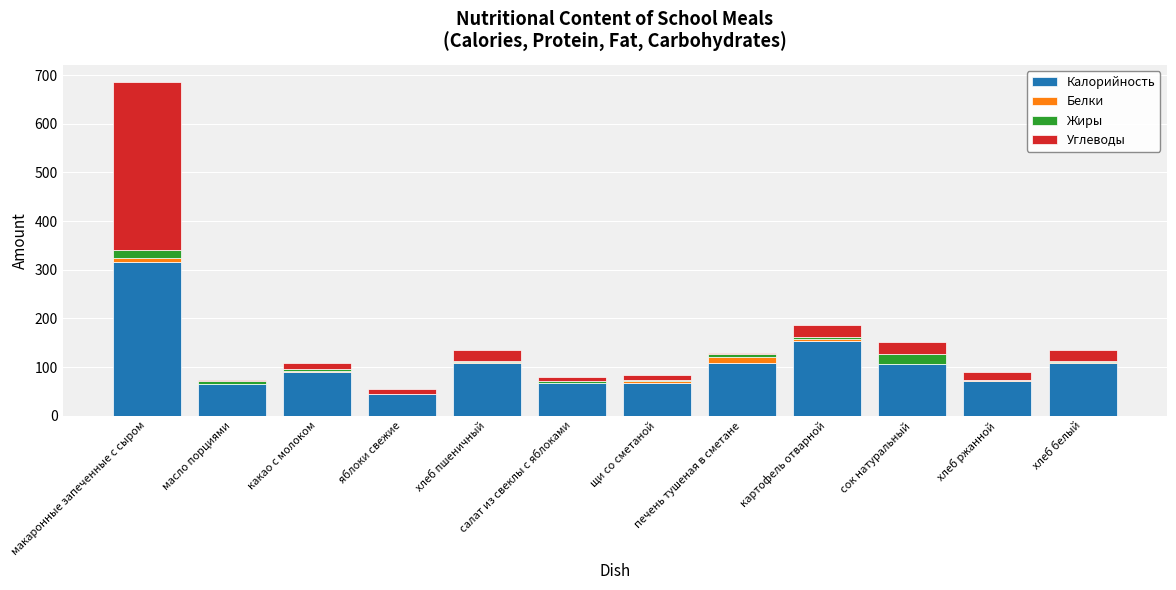

Count the number of data series in this chart.

4